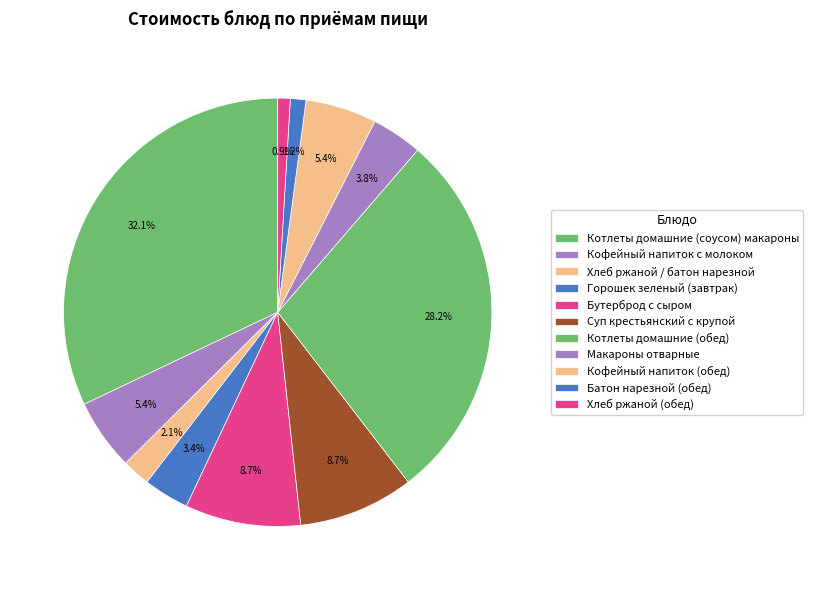

What is the change in value from Котлеты домашние (соусом) макароны to Хлеб ржаной / батон нарезной?

-52.9